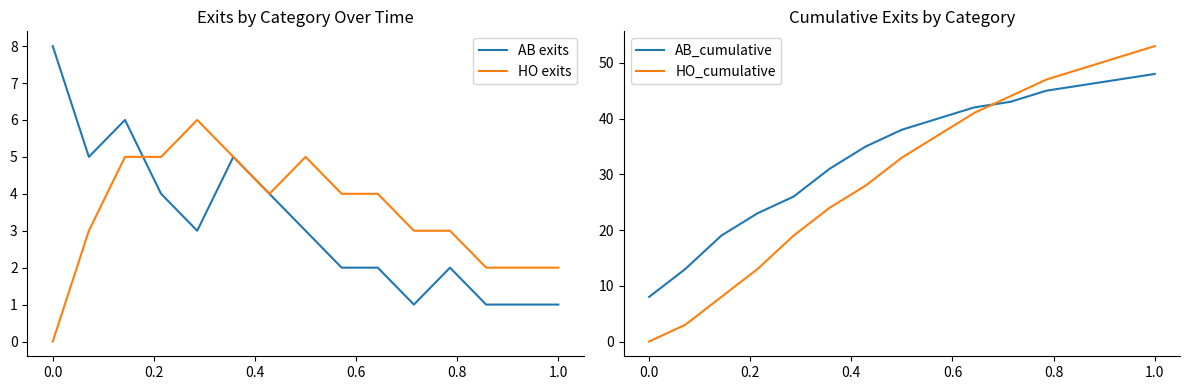

After their last crossing, which series has the higher values: AB exits or HO_cumulative?

HO_cumulative